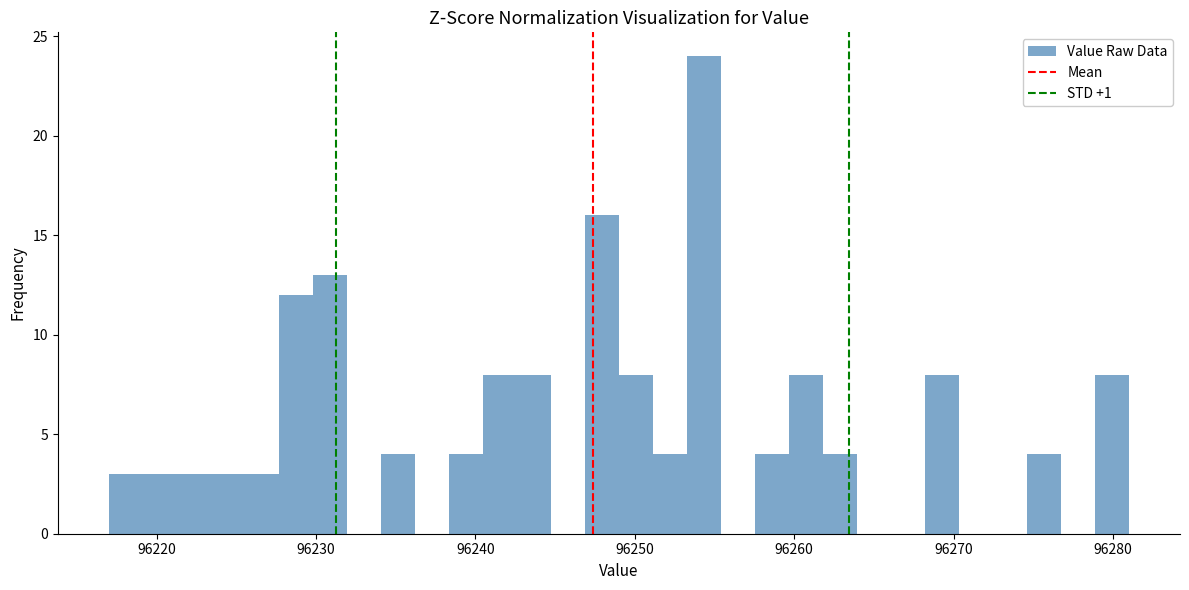

Read against the x-axis, roughly where is the centre of the tallest bar?

96254